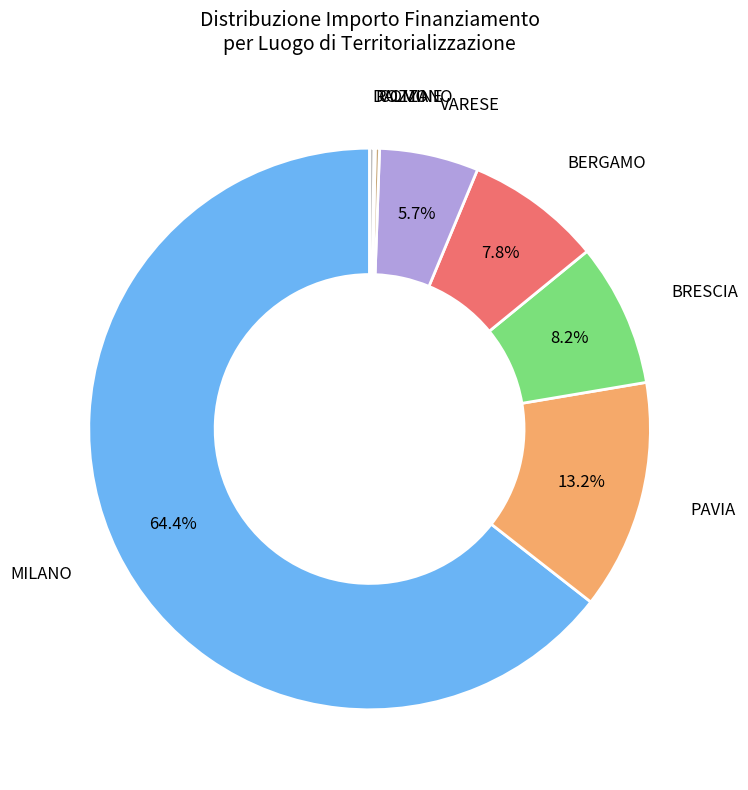

To the nearest percent, what is the difference between the largest and smallest slice percentages?

64%